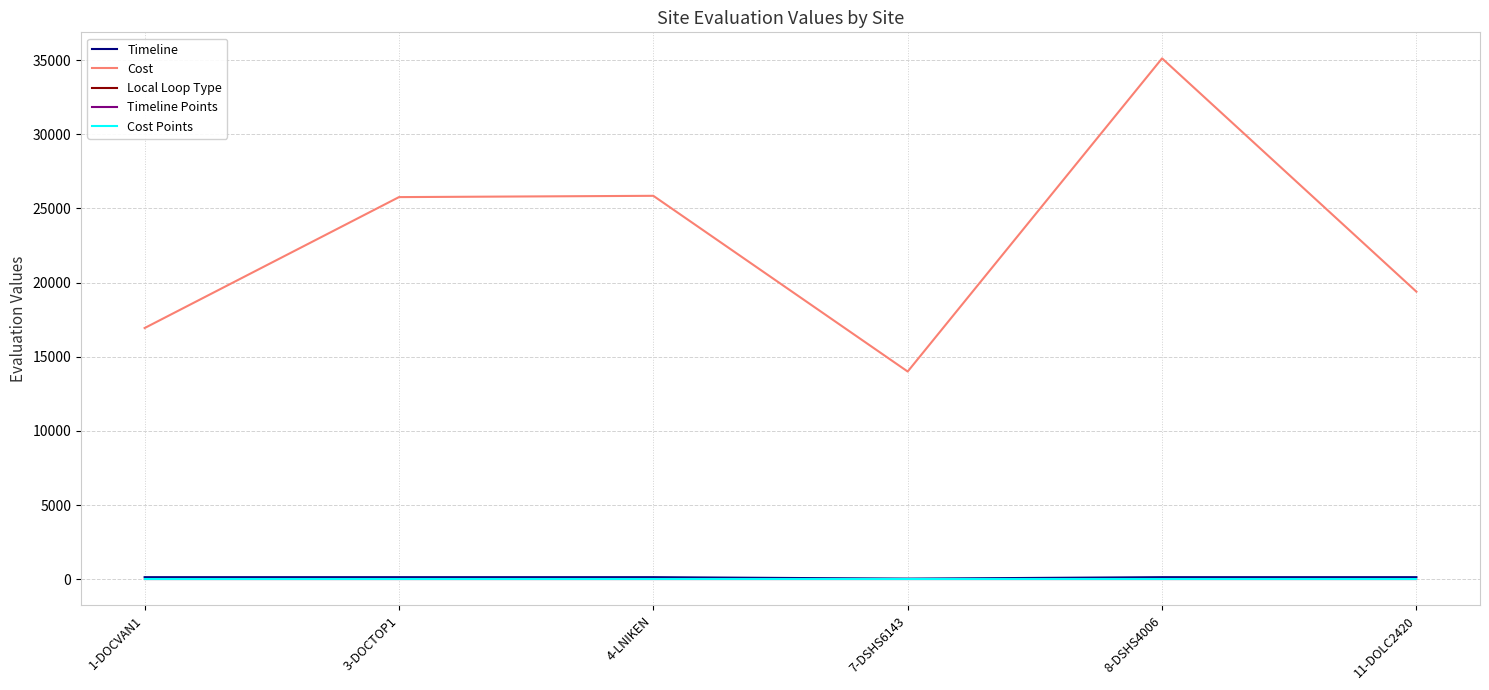

Is it true that Cost equals 14008.8 at 7-DSHS6143?

True